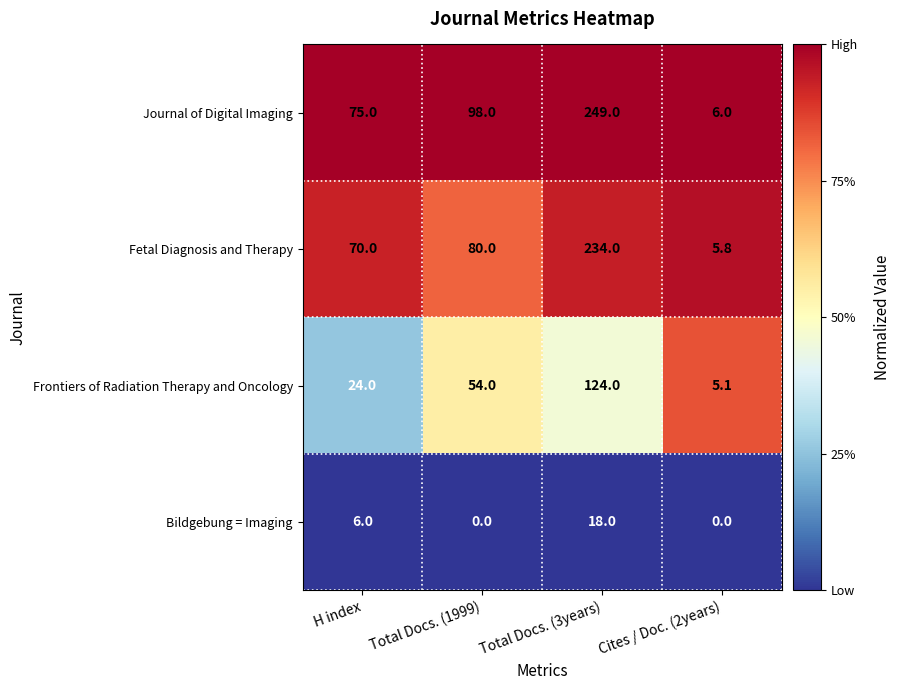

Between H index and Cites / Doc. (2years), which series saw the biggest shift?

Journal of Digital Imaging